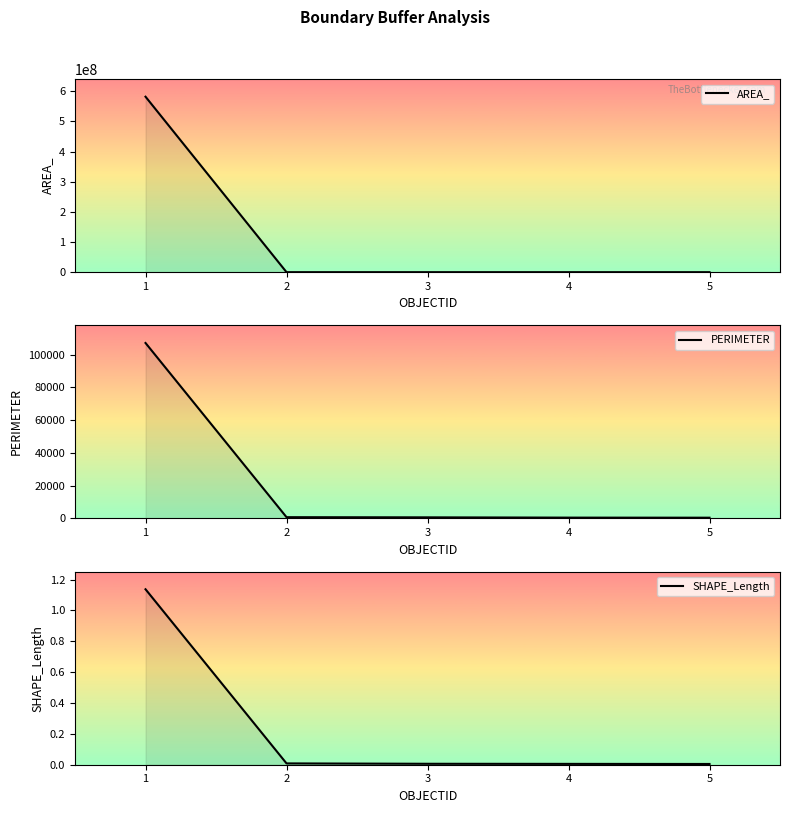

What are all the series names shown in the legend?

AREA_, PERIMETER, SHAPE_Length